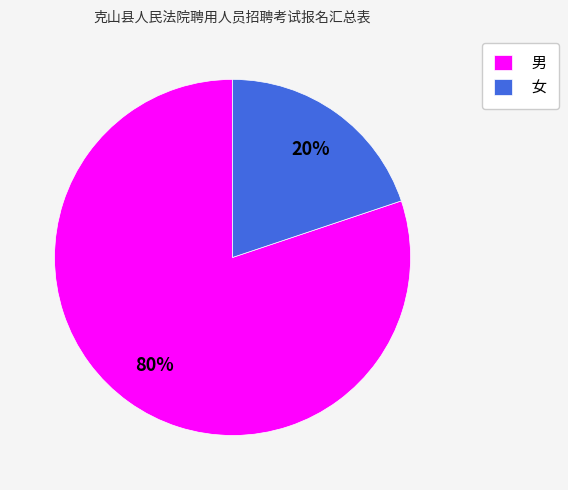

Rank the categories by value from lowest to highest.

女, 男